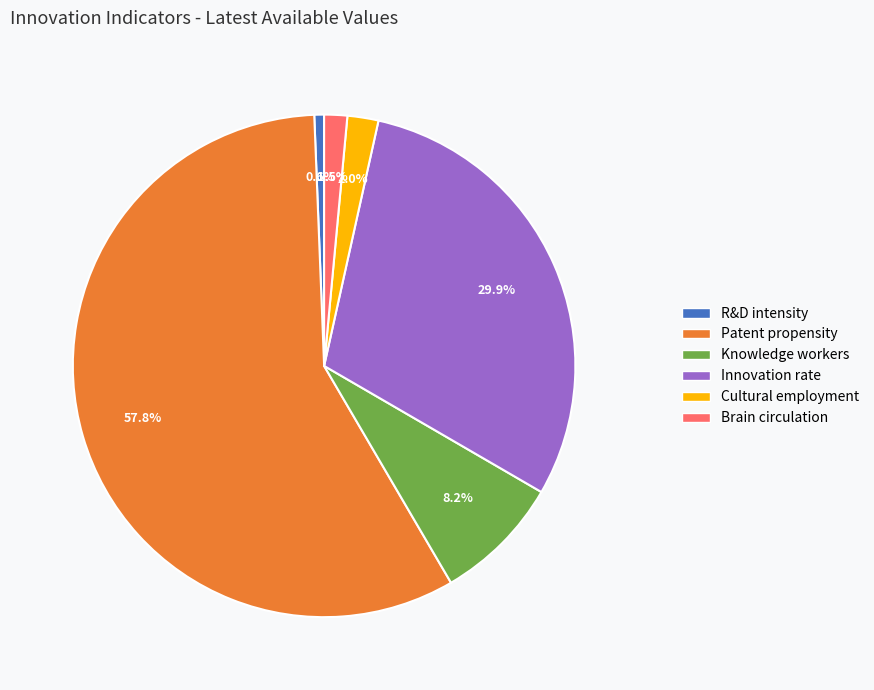

How many segments does this pie chart have?

6